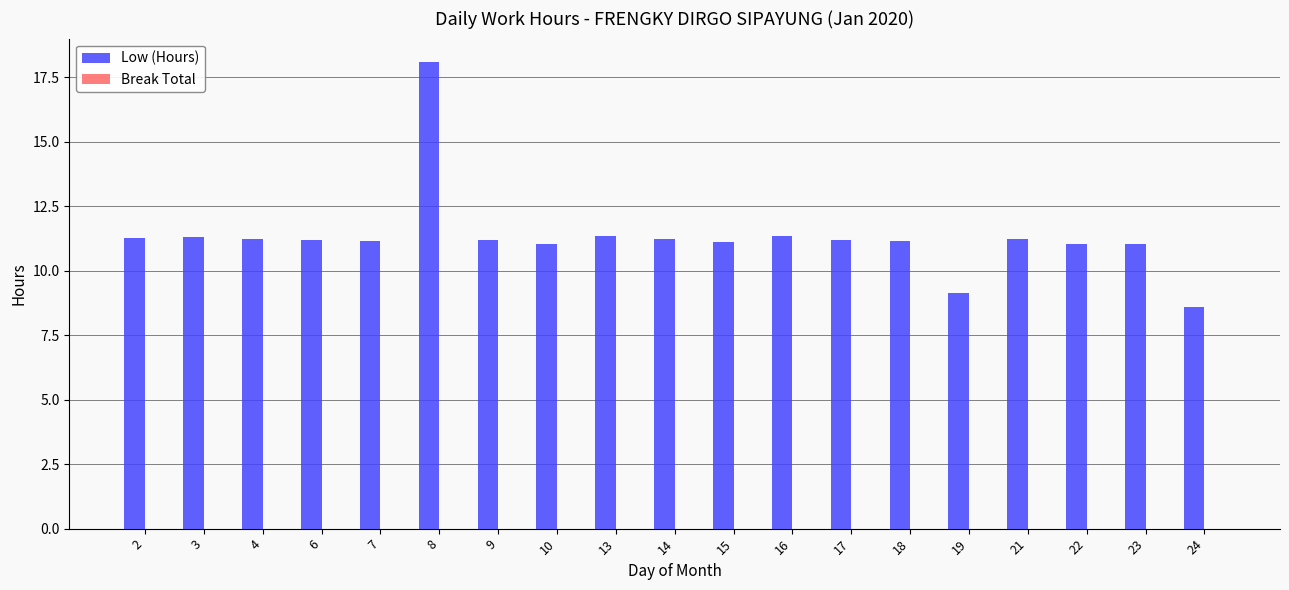

Read the value at 6.

11.2